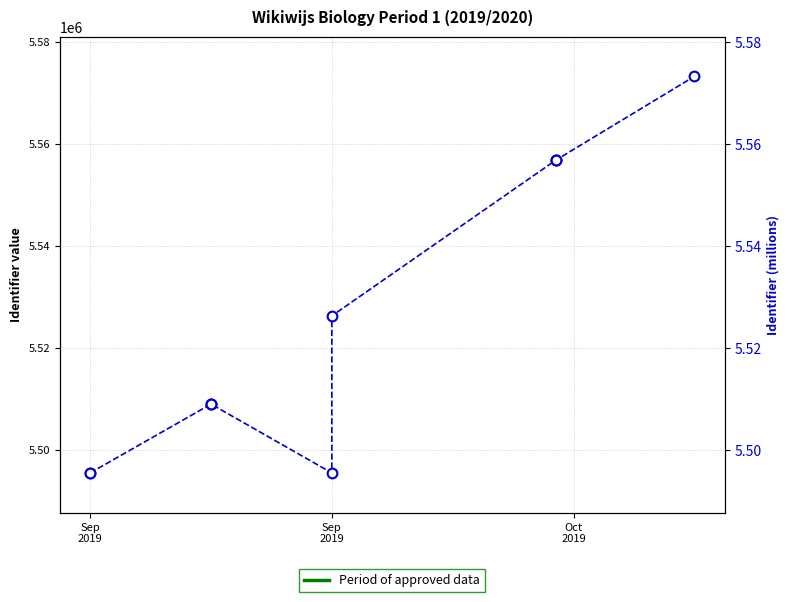

Does the chart display data point markers on the line(s)?

Yes